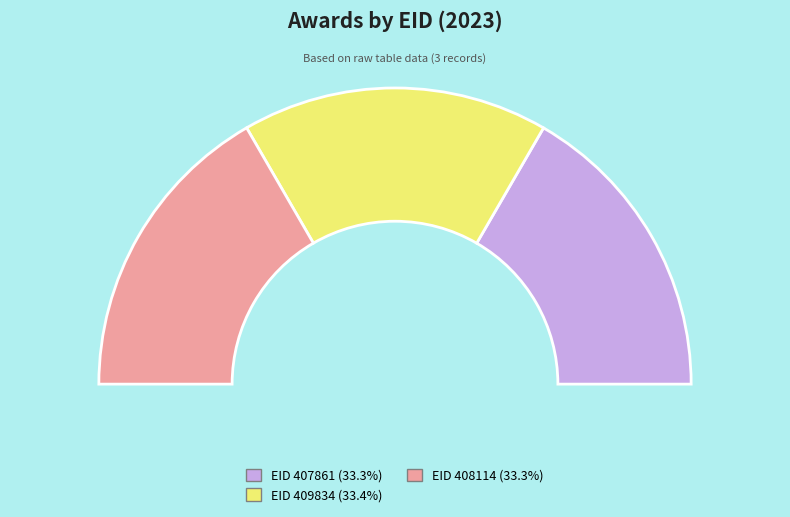

Between 409834 and 407861, which is larger?

409834